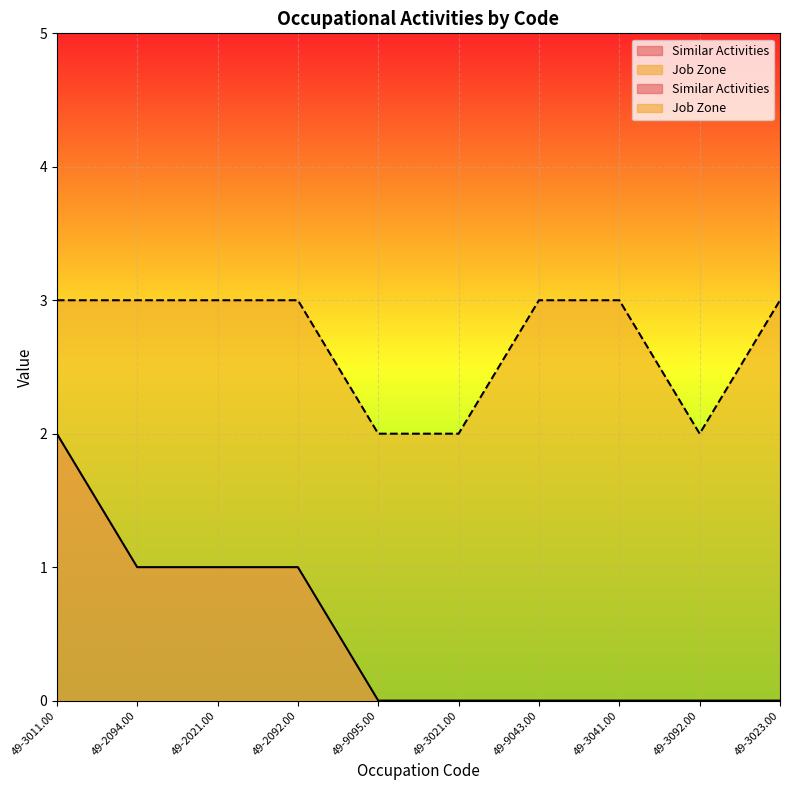

The Similar Activities series shows 2 at 49-2092.00. True or false?

False